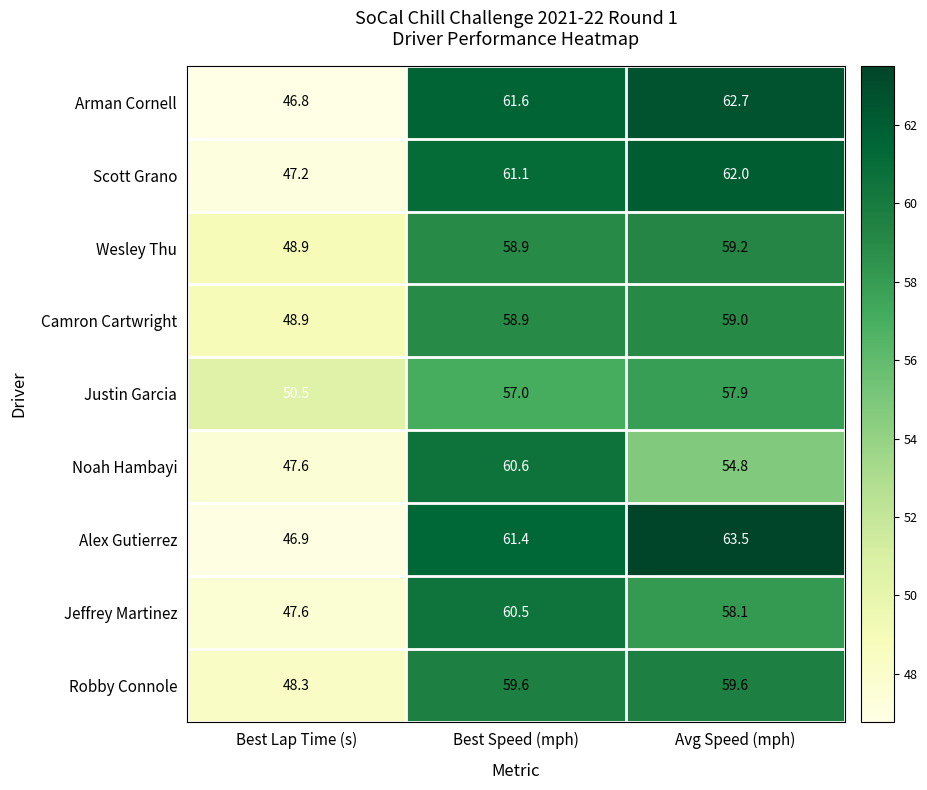

Count the number of data series in this chart.

9